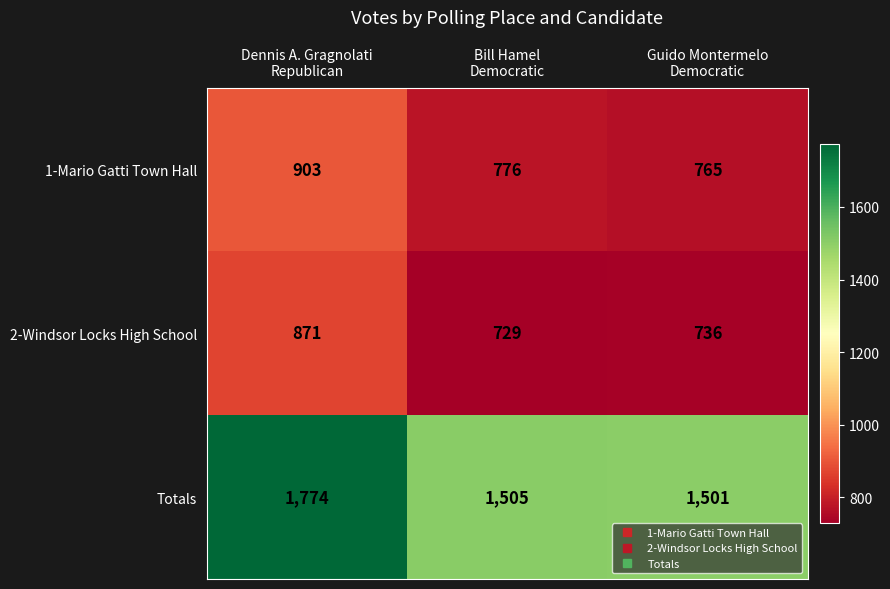

Rank the series by their maximum value, from highest to lowest.

Totals, 1-Mario Gatti Town Hall, 2-Windsor Locks High School